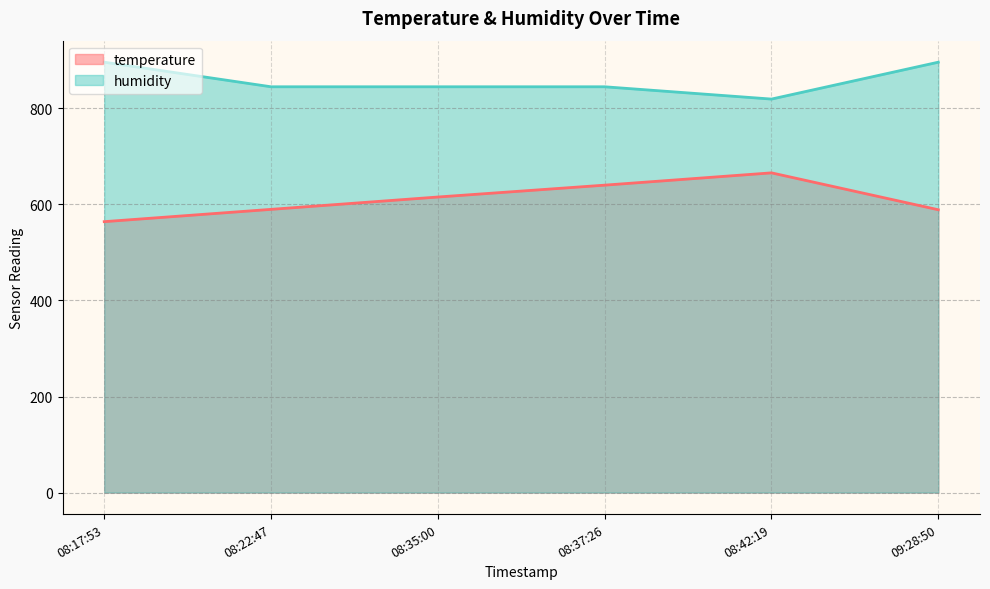

How many lines are shown in the chart?

2